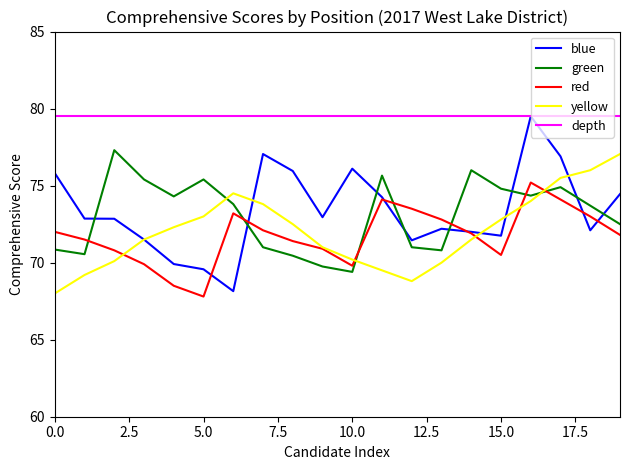

What is the highest value of the depth series?

79.5